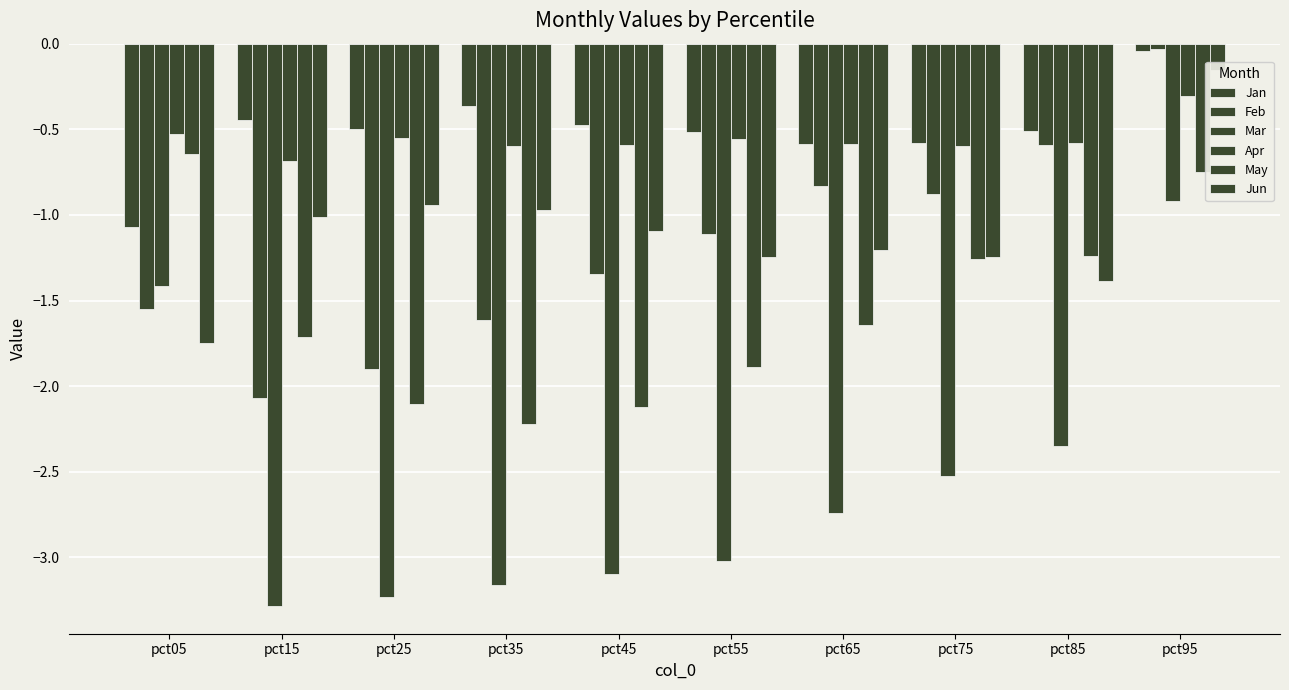

Which has a higher value, pct35 or pct15?

pct35